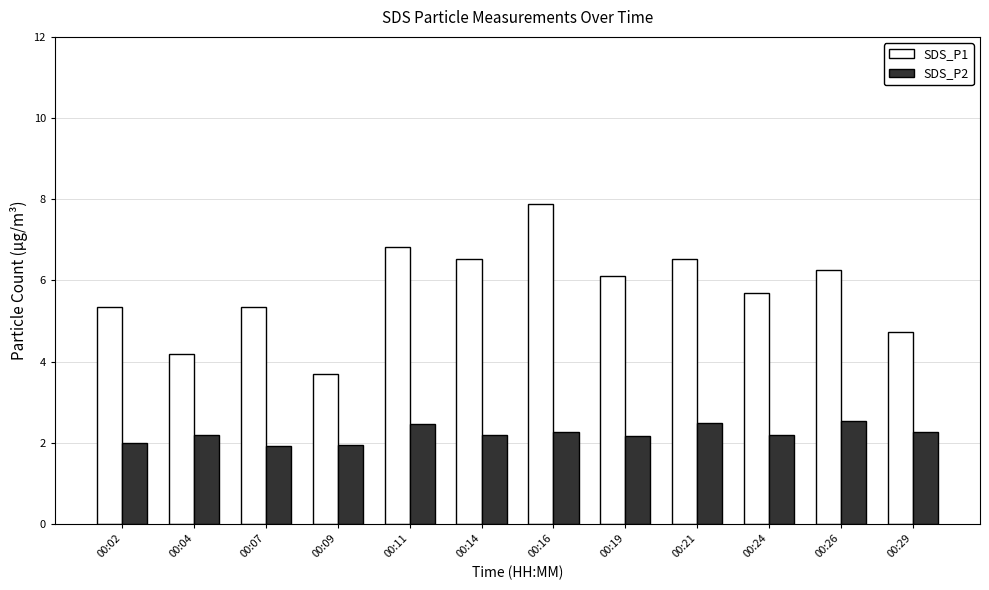

Rank the series by their average value, from highest to lowest.

SDS_P1, SDS_P2